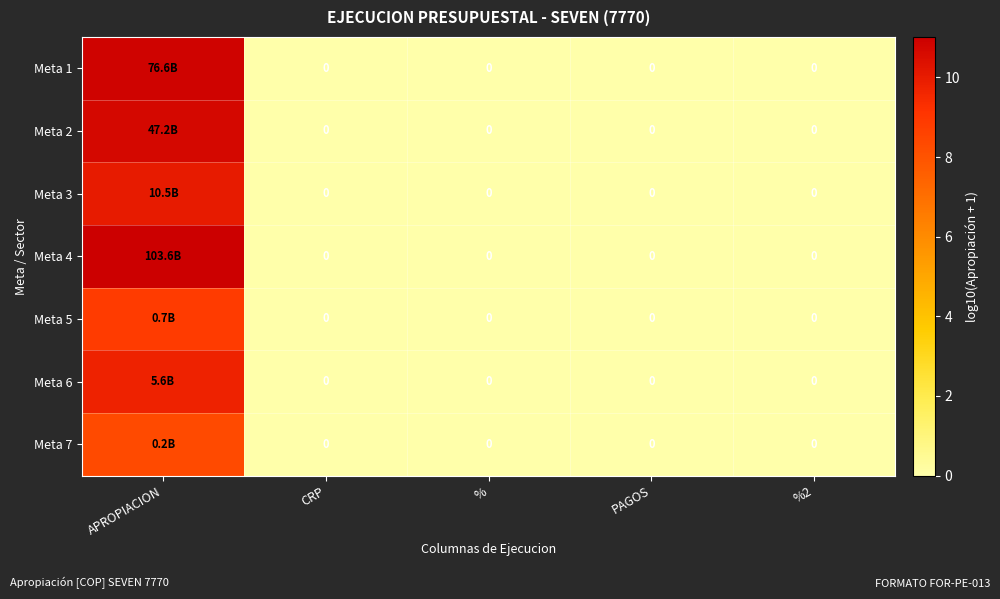

At which label does Meta 3 reach its peak?

APROPIACION